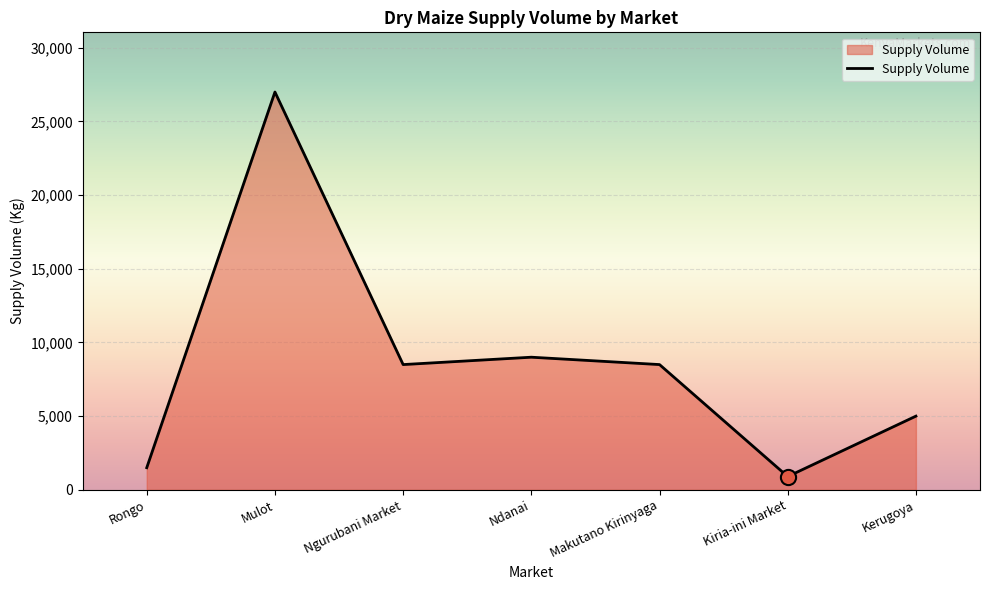

Approximately how many times larger is the value at Kerugoya compared to Rongo?

3.3